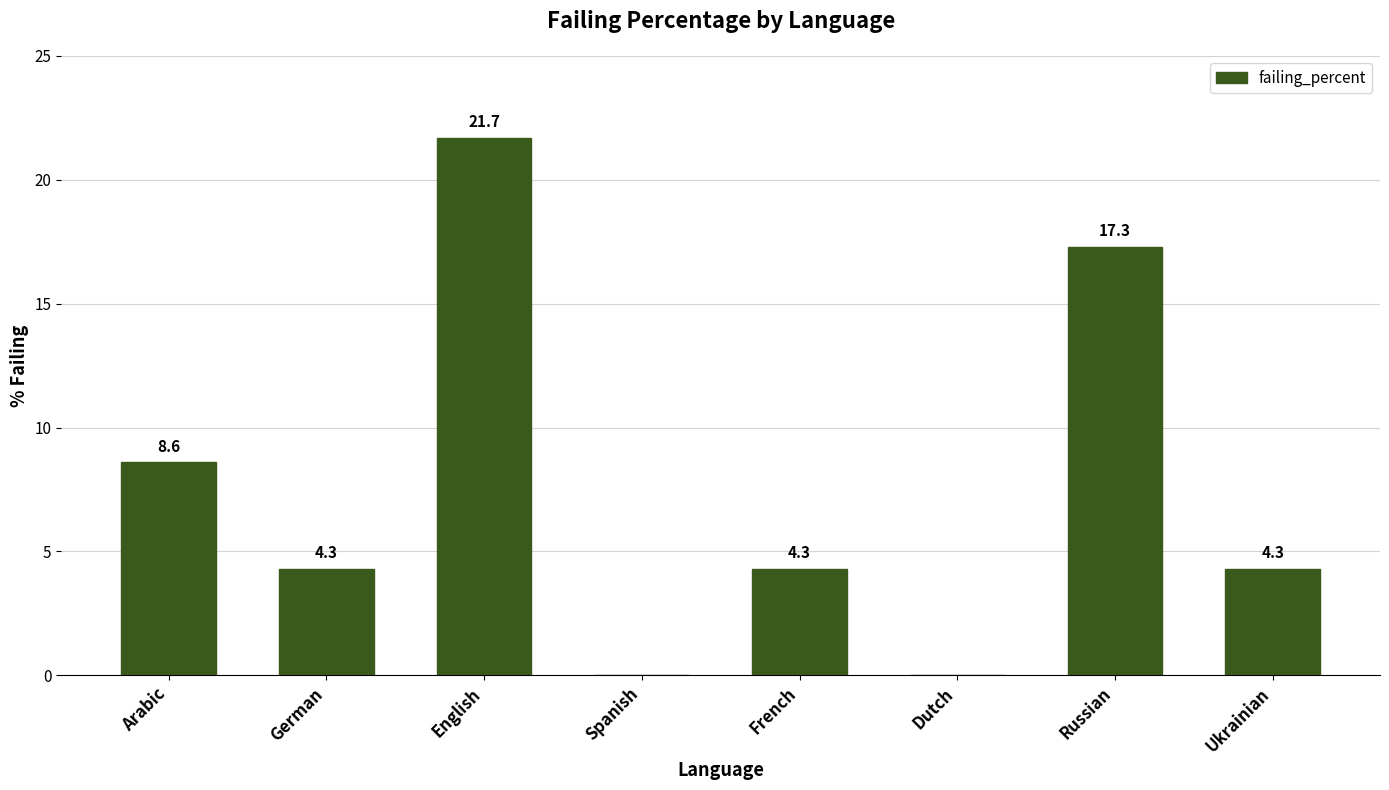

How many categories are shown in the chart?

8